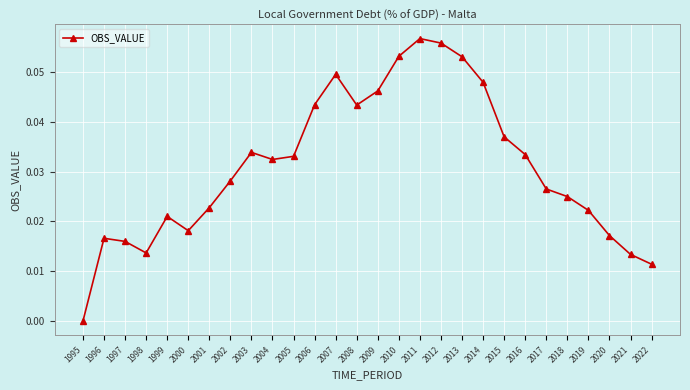

How many points are lower than both their immediate neighbors (excluding endpoints)?

4